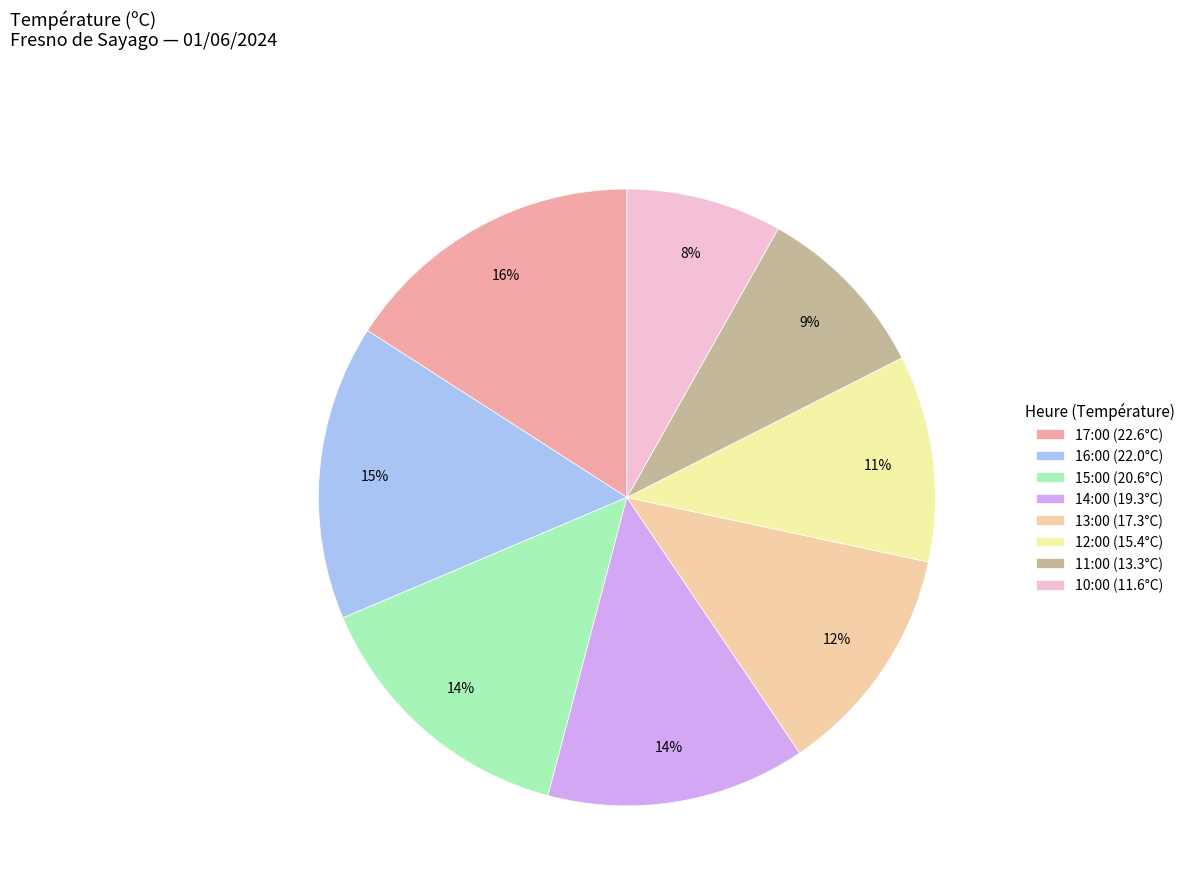

What percentage do 13:00 (17.3°C) and 12:00 (15.4°C) together represent?

23.0%